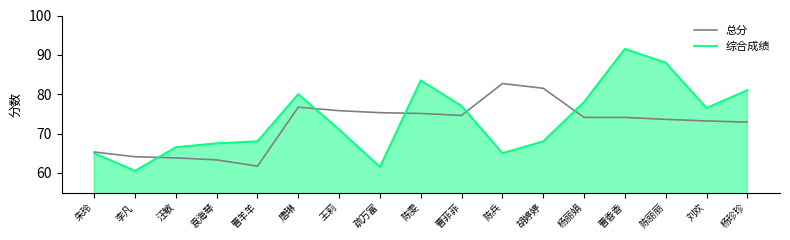

How many lines are shown in the chart?

2